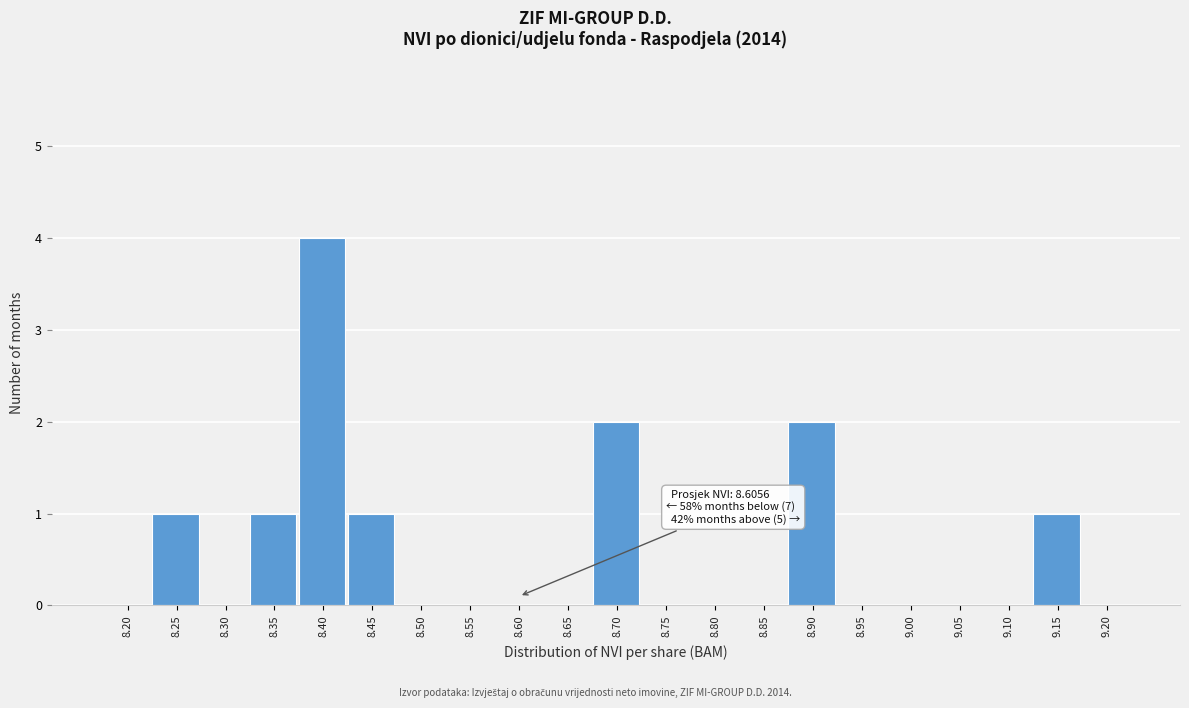

Reading left to right, what are all the values shown in this chart?

8.20=0	8.25=1	8.30=0	8.35=1	8.40=4	8.45=1	8.50=0	8.55=0	8.60=0	8.65=0	8.70=2	8.75=0	8.80=0	8.85=0	8.90=2	8.95=0	9.00=0	9.05=0	9.10=0	9.15=1	9.20=0